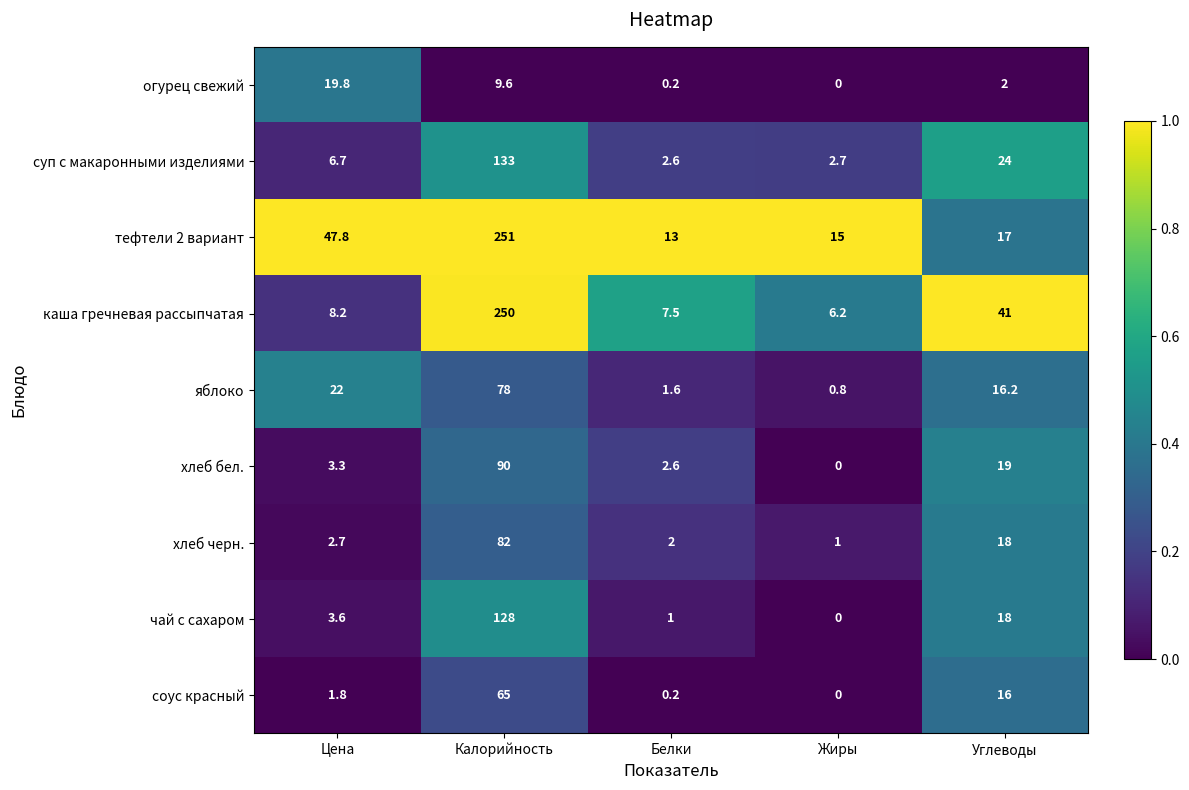

At which category is the sum across all series the highest?

Калорийность